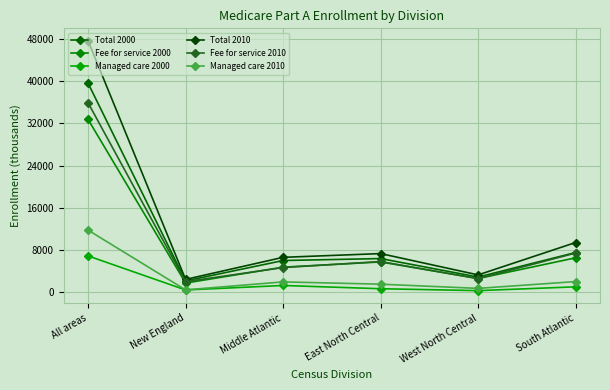

At which category does Fee for service 2010 reach its first local peak?

East North Central